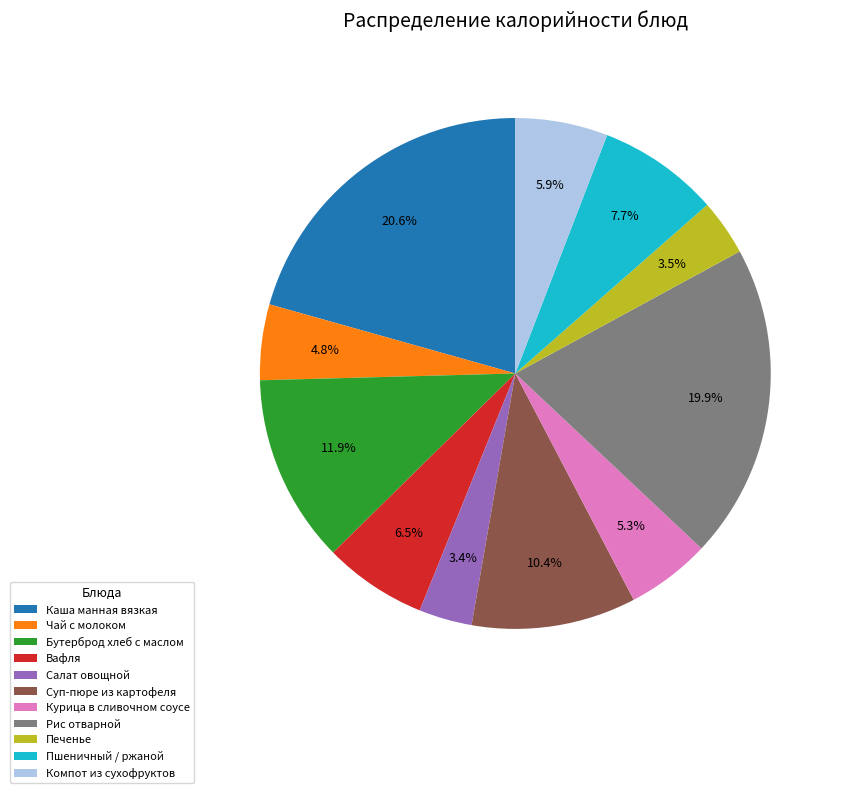

Does Вафля account for over 50% of the chart?

No